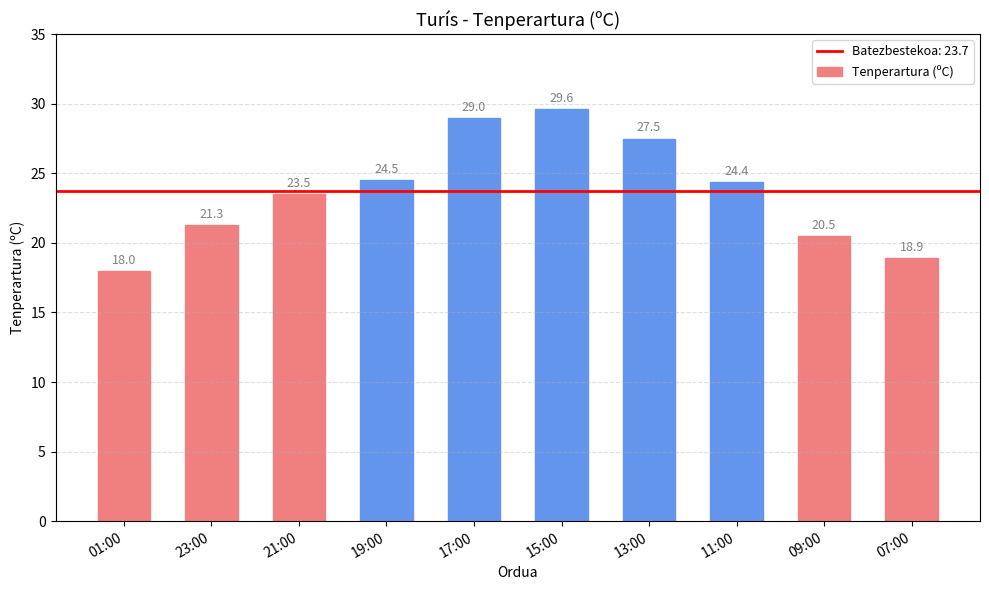

Reading right to left, list all the values displayed in this chart.

18.9	20.5	24.4	27.5	29.6	29.0	24.5	23.5	21.3	18.0